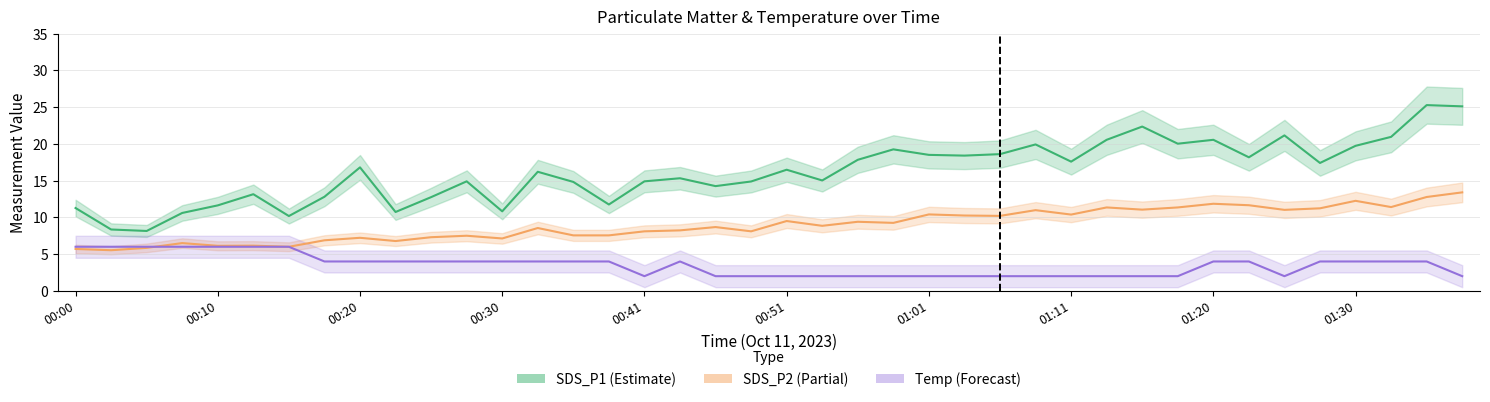

How many times do SDS_P2 and Temp (scaled) cross each other?

3